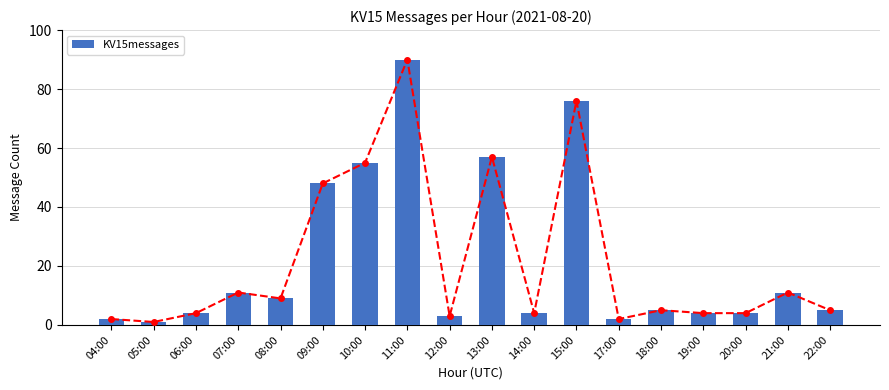

Rank the categories by value from highest to lowest.

11:00, 15:00, 13:00, 10:00, 09:00, 07:00, 21:00, 08:00, 18:00, 22:00, 06:00, 14:00, 19:00, 20:00, 12:00, 04:00, 17:00, 05:00